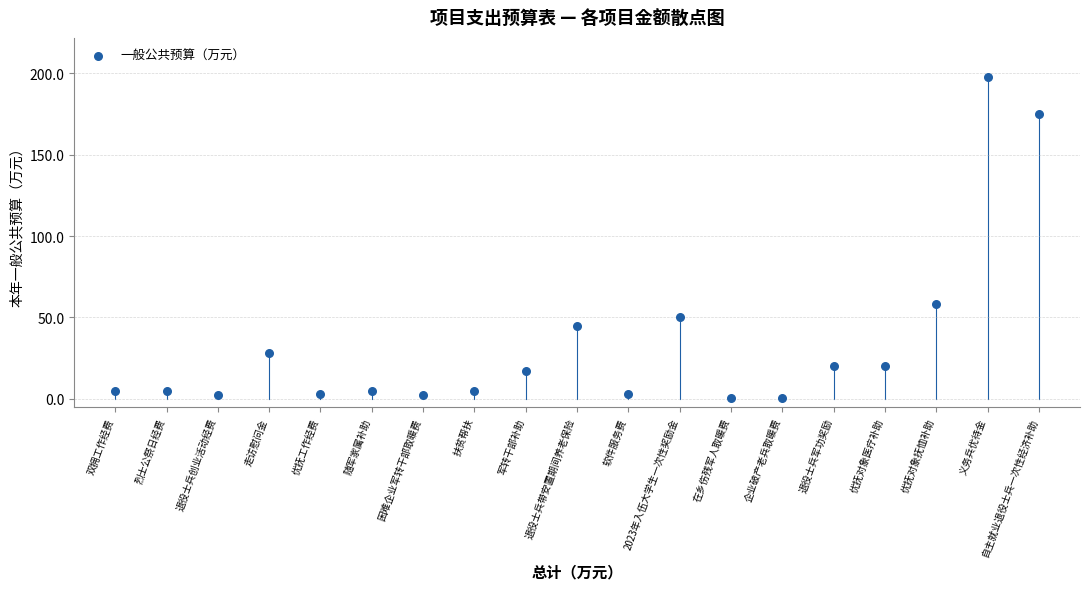

What is the range of Y values (max minus min)?

197.6